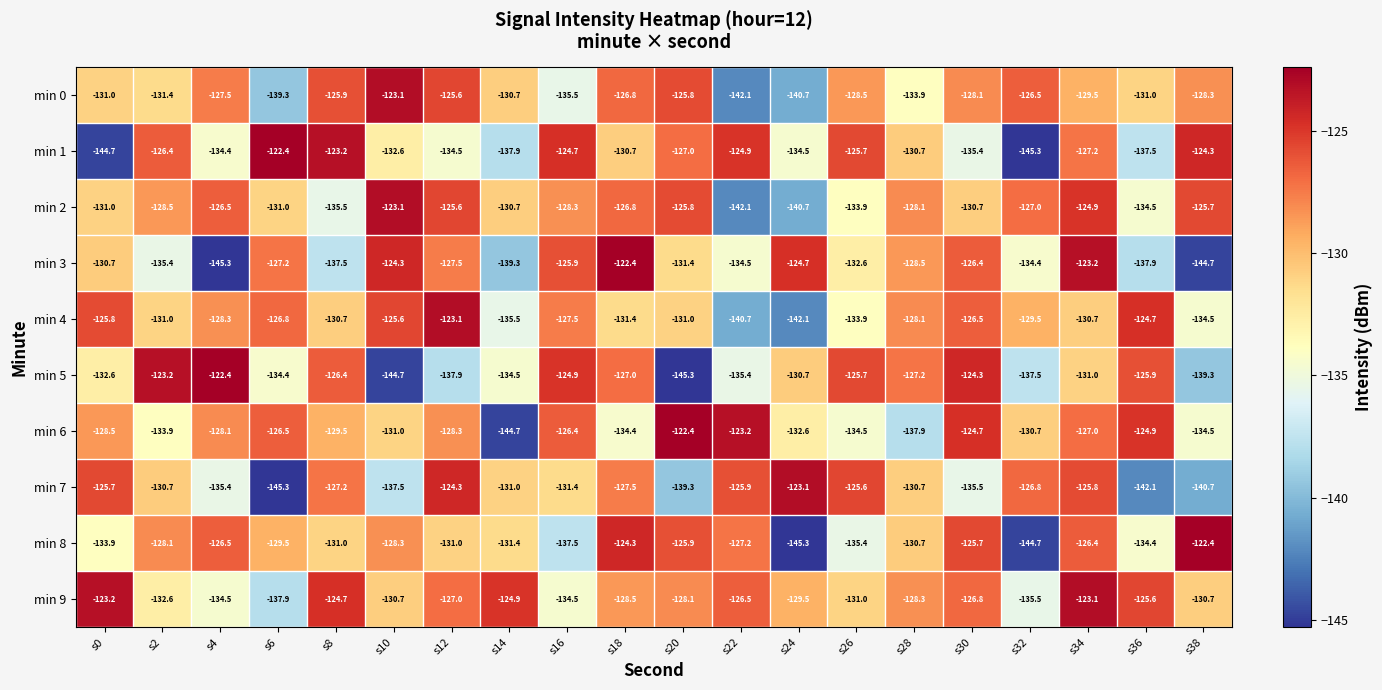

True or false: min 7 has a value of -85.5 at s36.

False